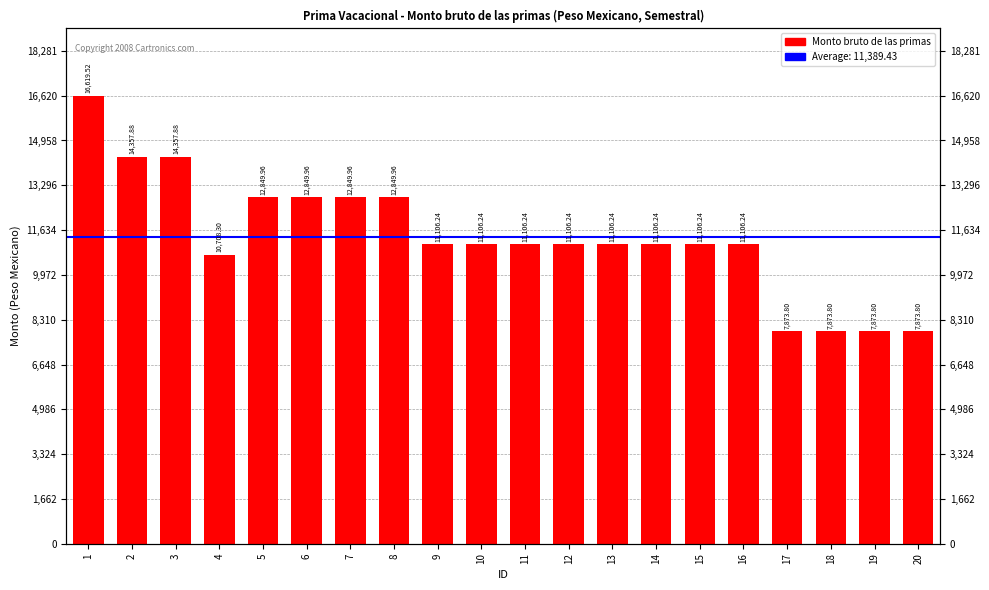

What is the difference between the values at 15 and 8?

1743.7